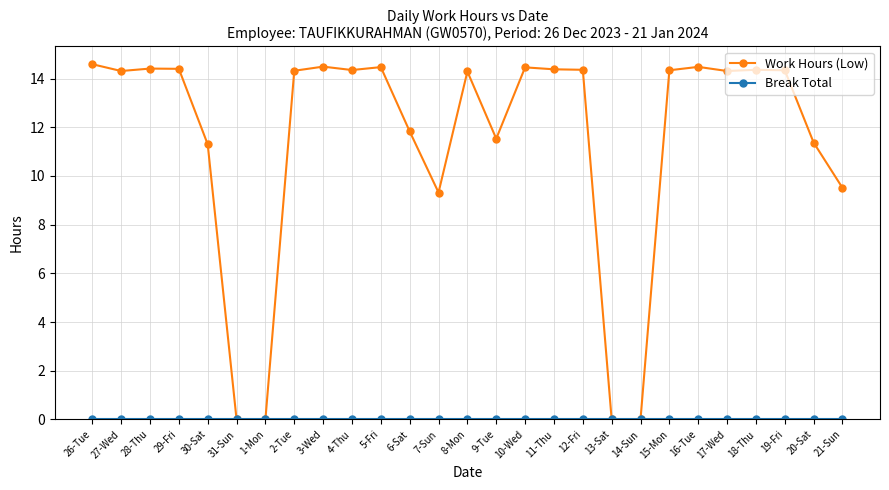

What is the label of the 12th point from the left?

6-Sat